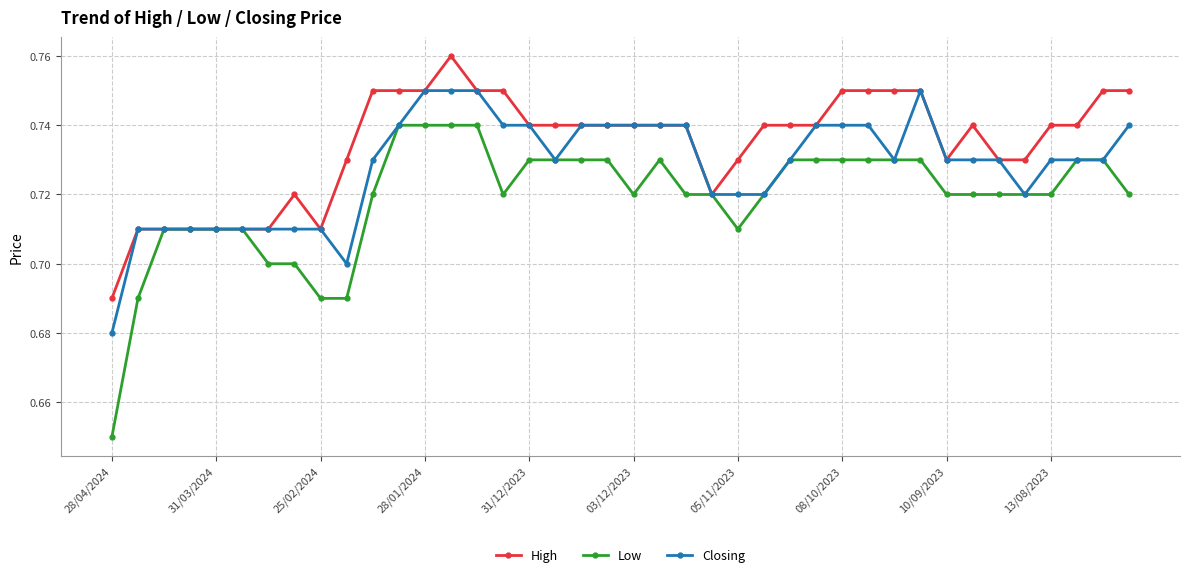

How many lines are shown in the chart?

3